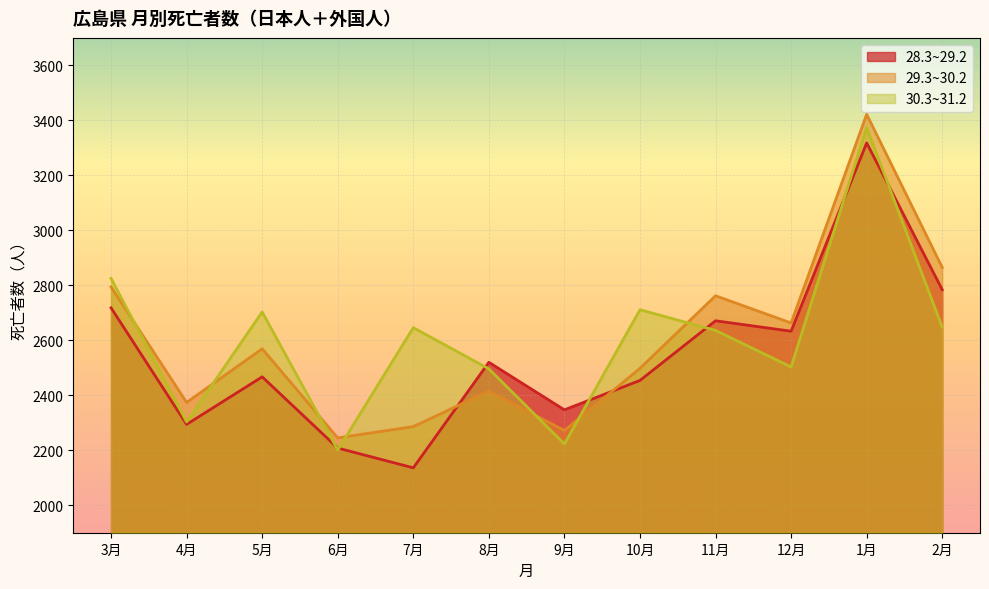

In 29.3~30.2, how many points are lower than both neighbors (excluding endpoints)?

4